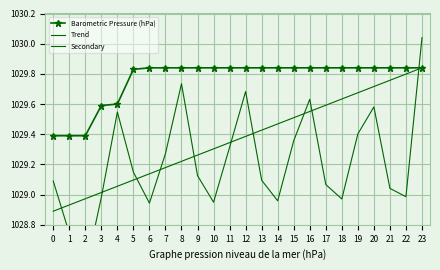

How many data points in Trend are above 1029?

21